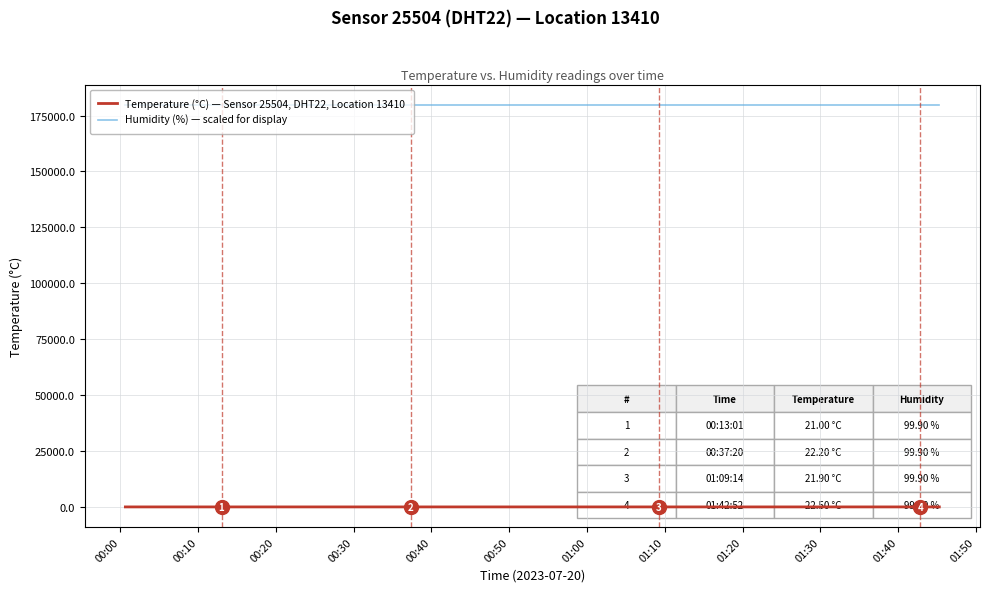

True or false: Humidity (%) — scaled for display and Temperature (°C) — Sensor 25504, DHT22, Location 13410 intersect in this chart.

False